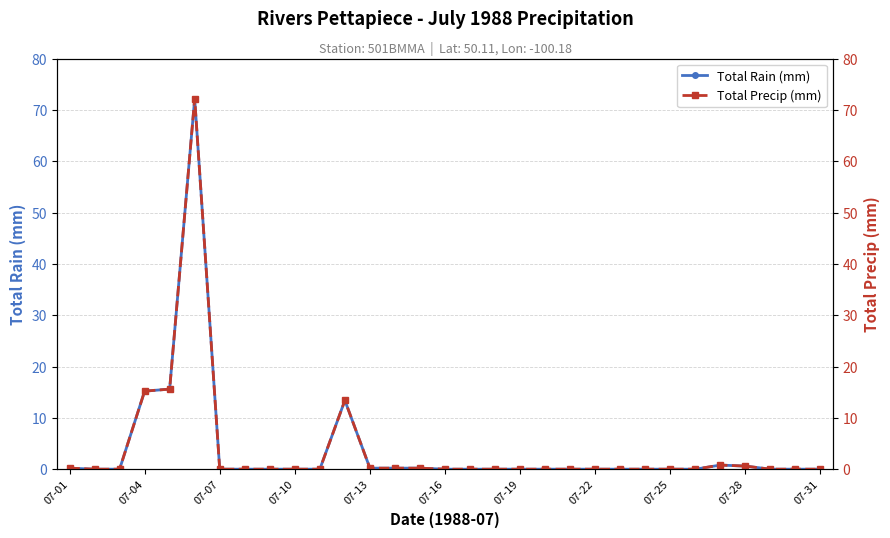

The Total Rain (mm) series shows 45.6 at 07-07. True or false?

False